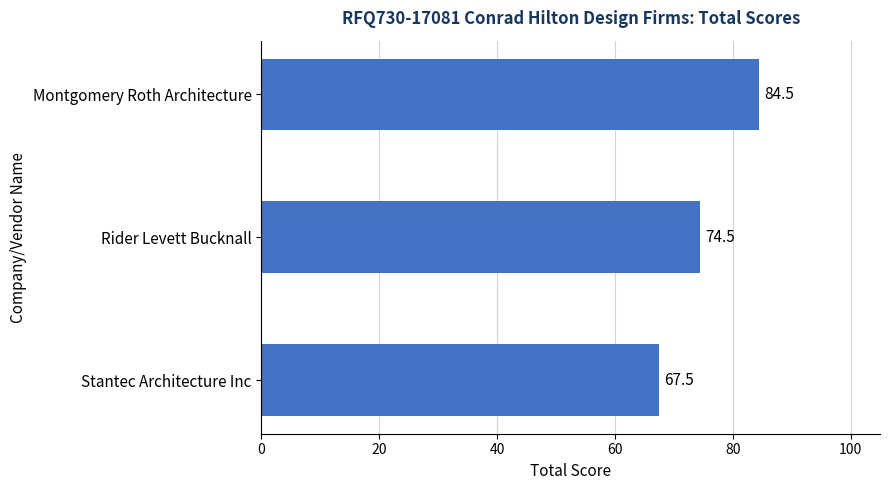

What is the sum of all values?

226.5